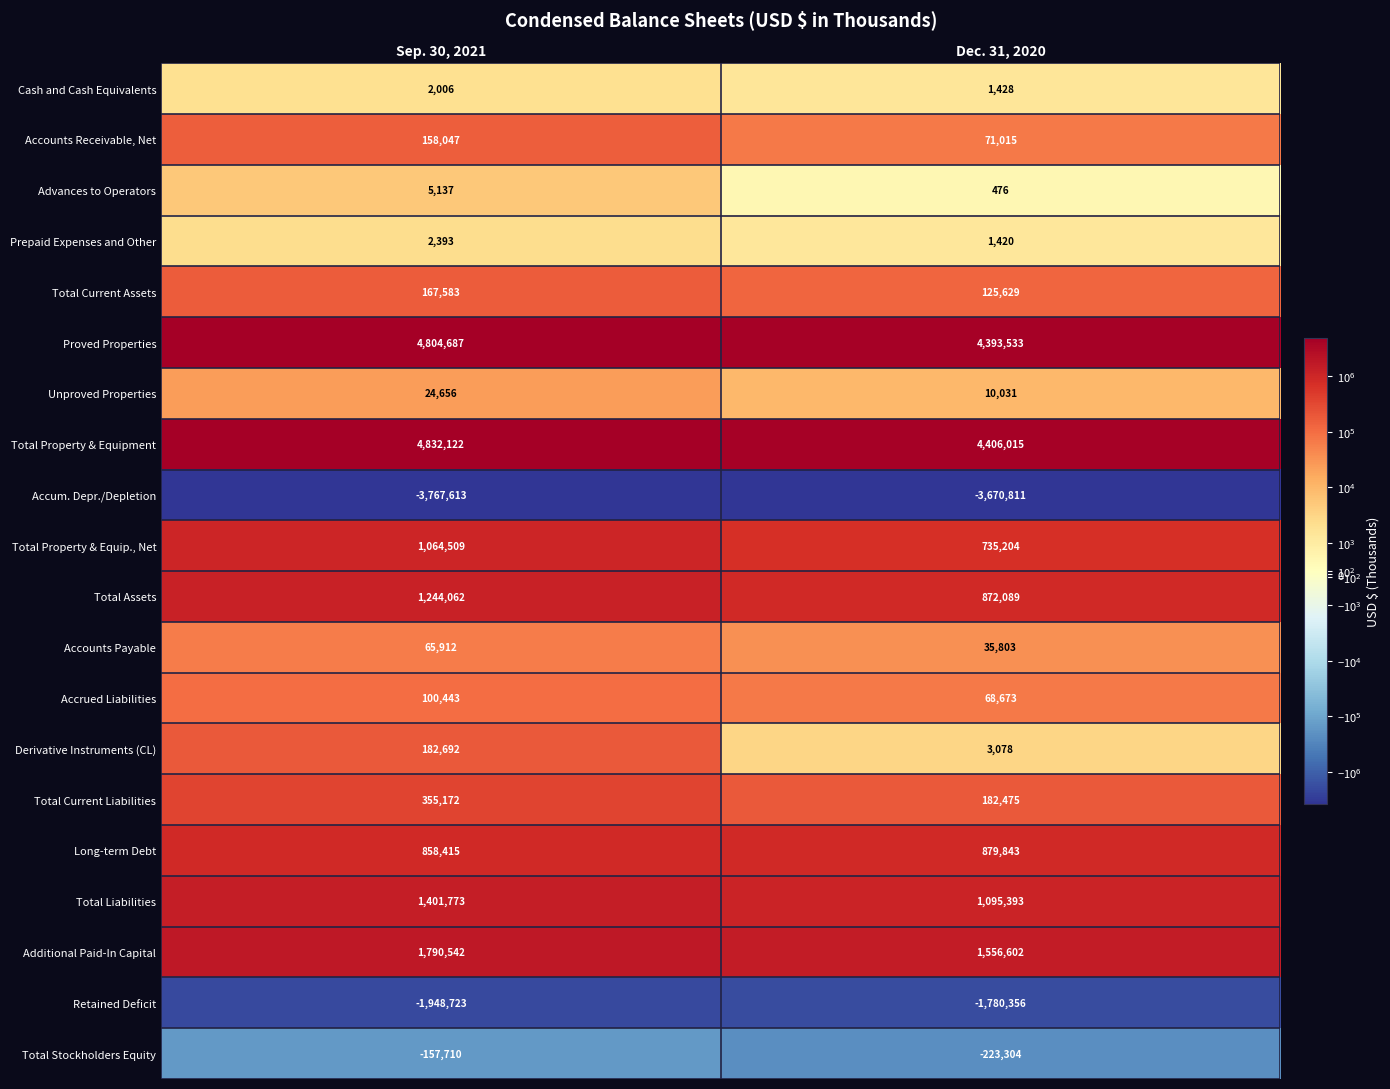

What is the minimum value shown in the chart?

-3767613